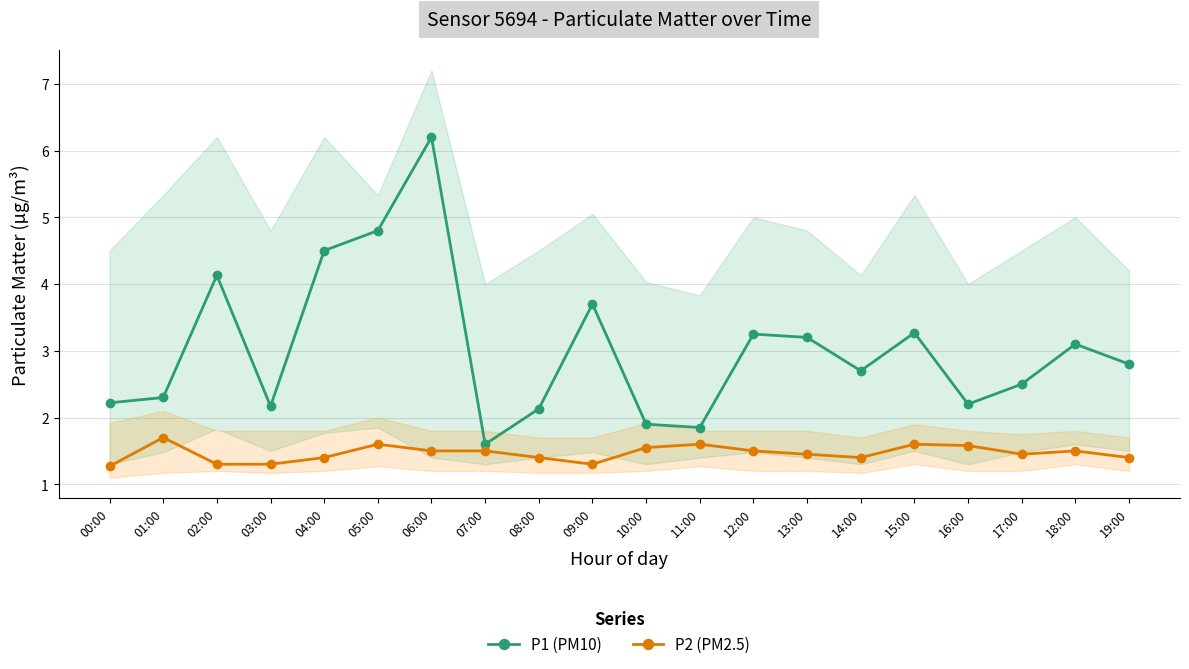

List the series in order of their overall mean, lowest first.

P2 (PM2.5), P1 (PM10)